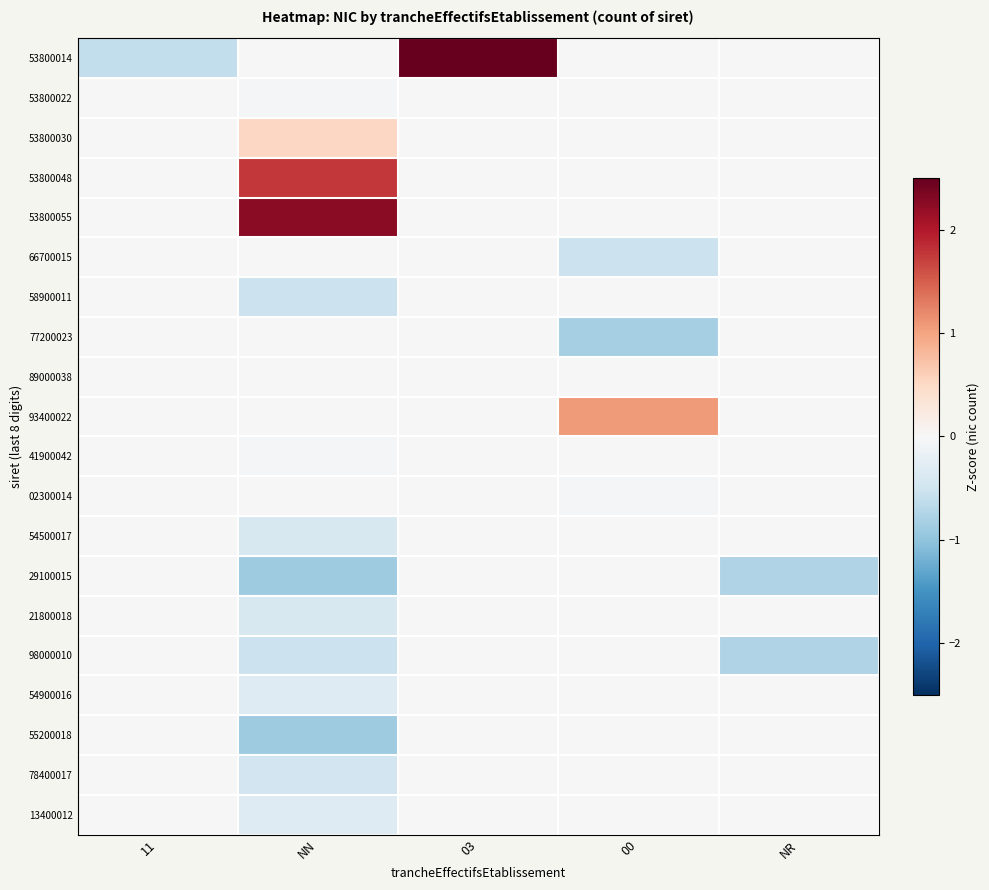

Which series has the largest total across all categories?

53800055